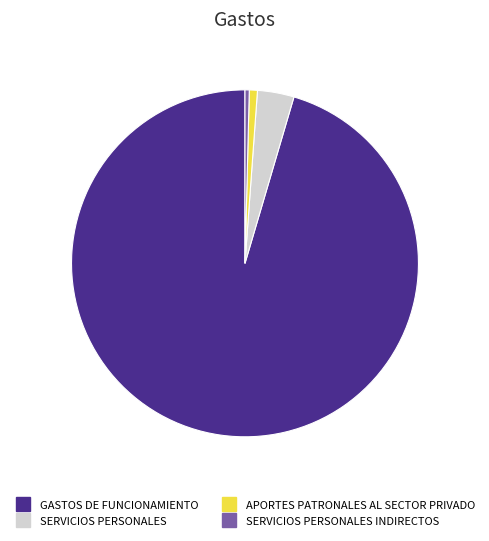

Is there a majority slice in this chart?

Yes